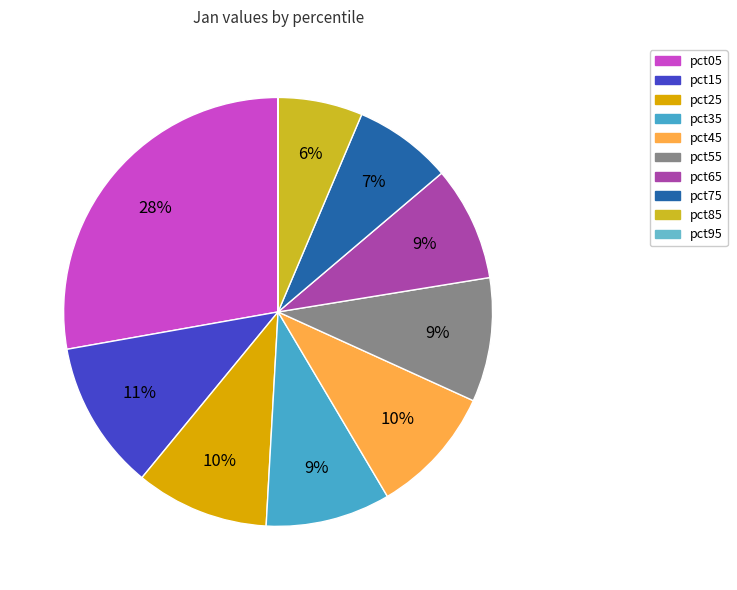

Approximately how many times larger is the value at pct75 compared to pct35?

0.8